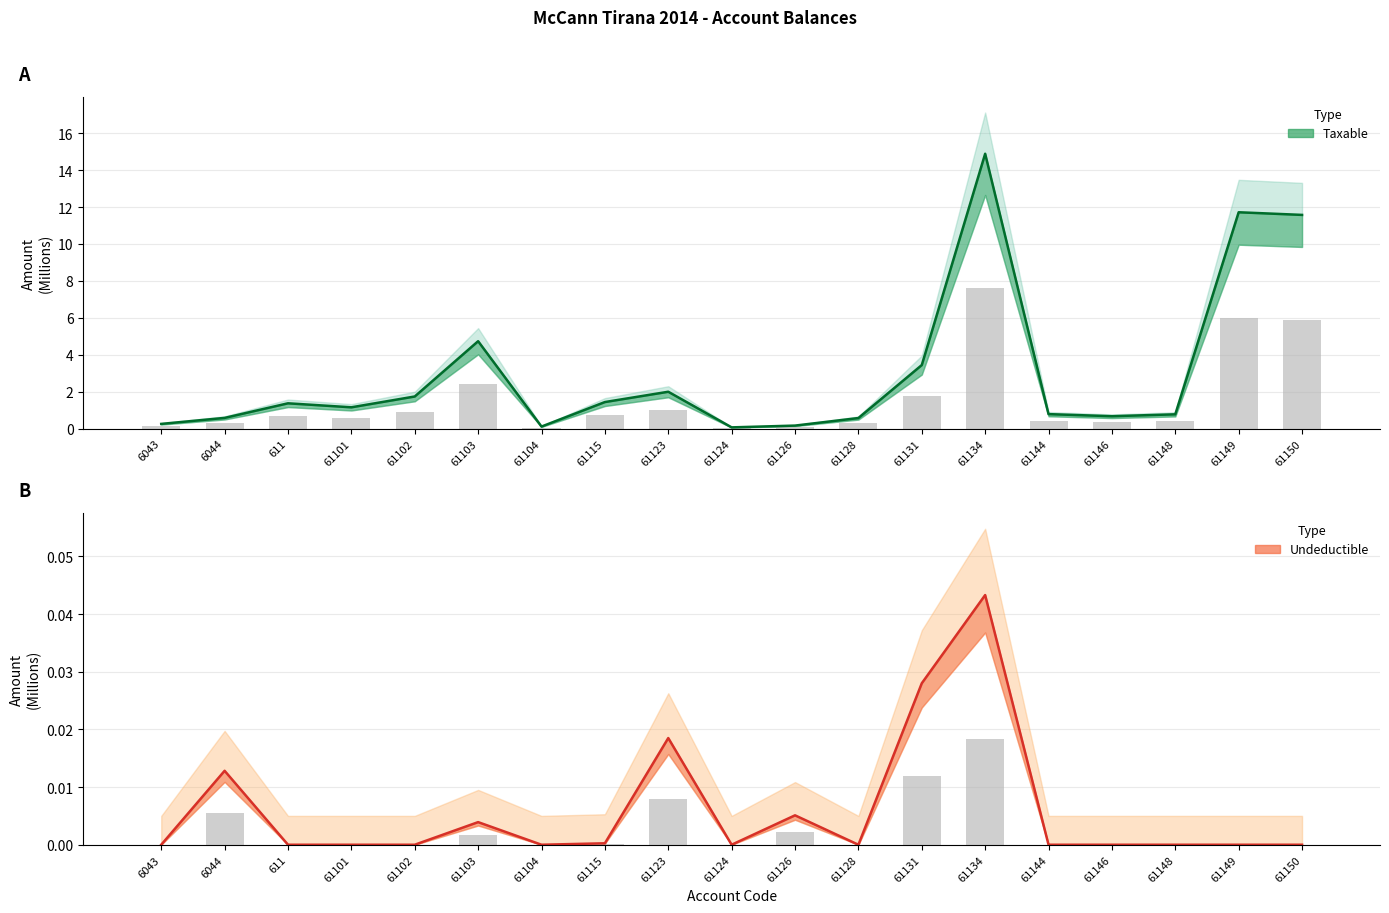

How many series are shown in this chart?

2